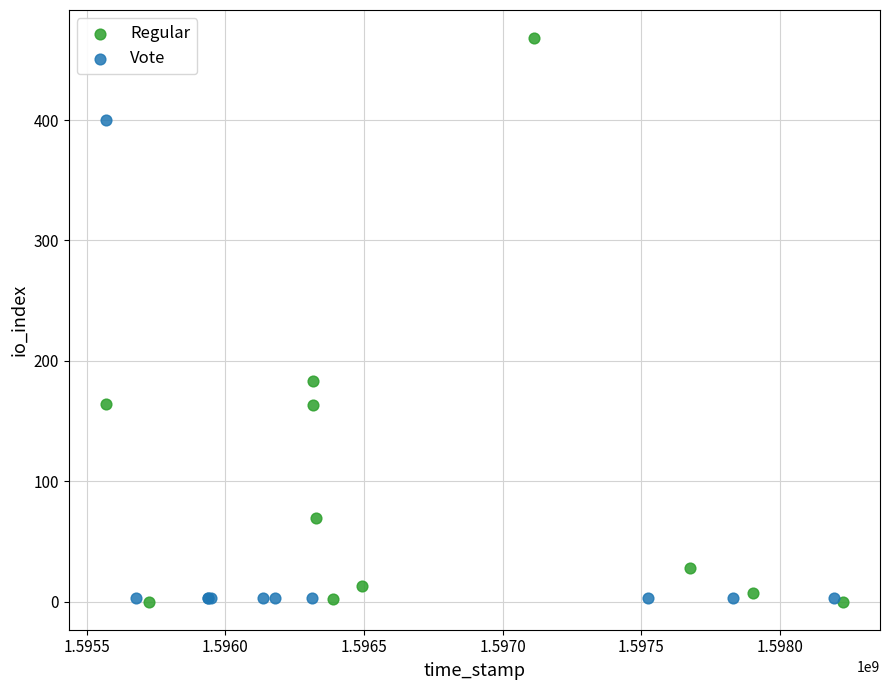

Which series has the widest spread of Y values?

Regular